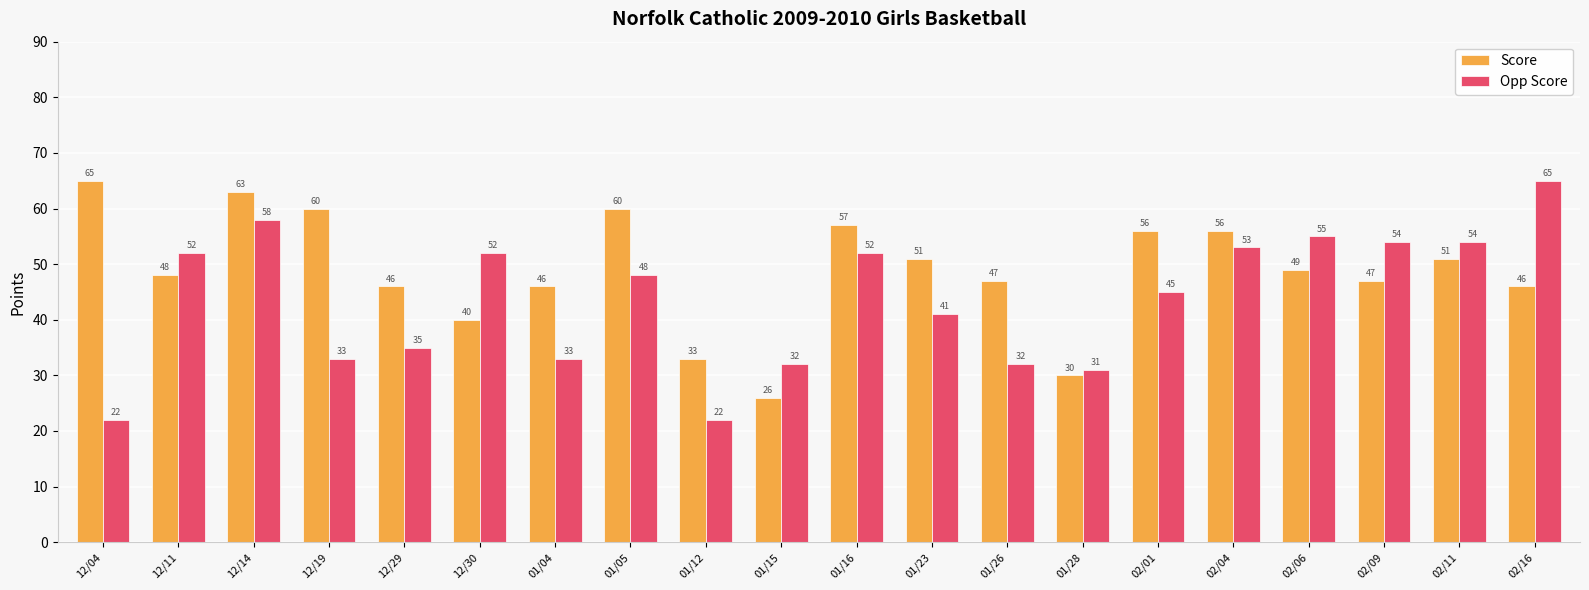

Reading right to left, list all the values displayed in this chart.

Score: 46	51	47	49	56	56	30	47	51	57	26	33	60	46	40	46	60	63	48	65
Opp Score: 65	54	54	55	53	45	31	32	41	52	32	22	48	33	52	35	33	58	52	22